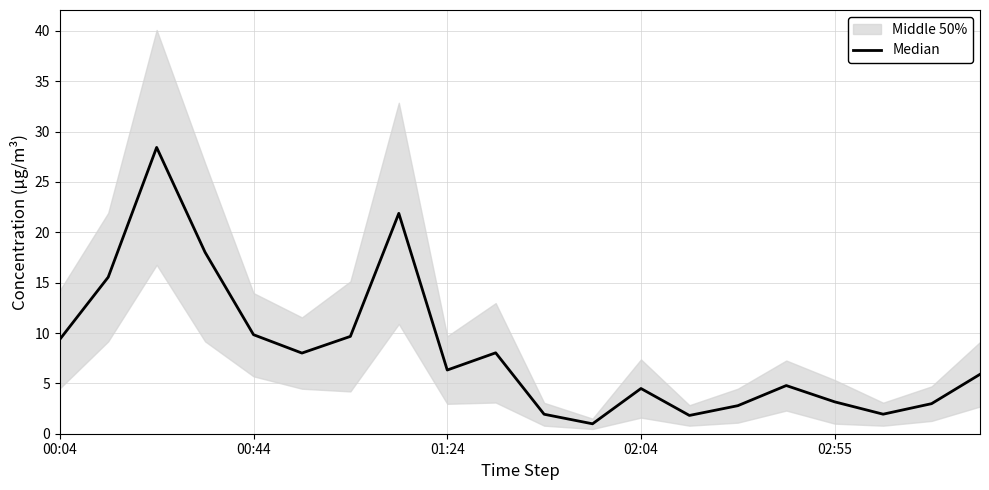

How many categories are shown in the chart?

20